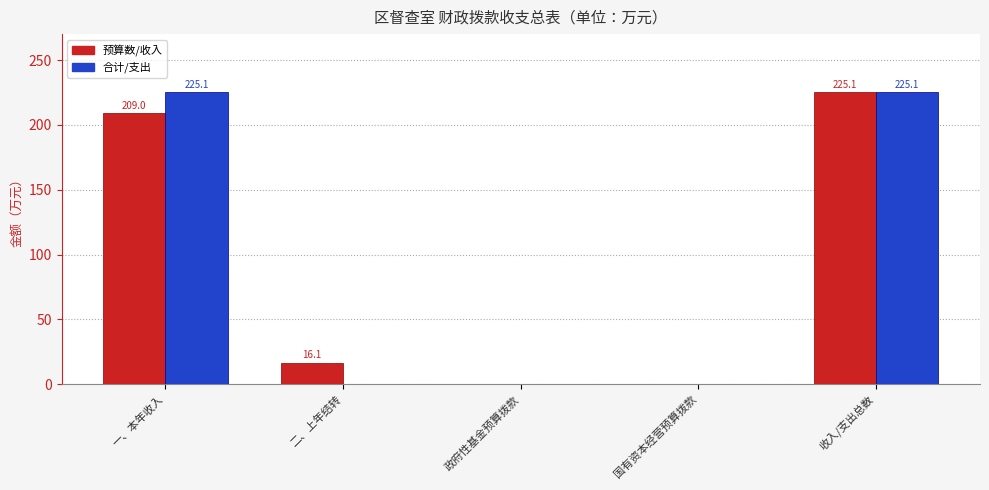

What is the difference between the 预算数/收入 values at 二、上年结转 and 一、本年收入?

192.9